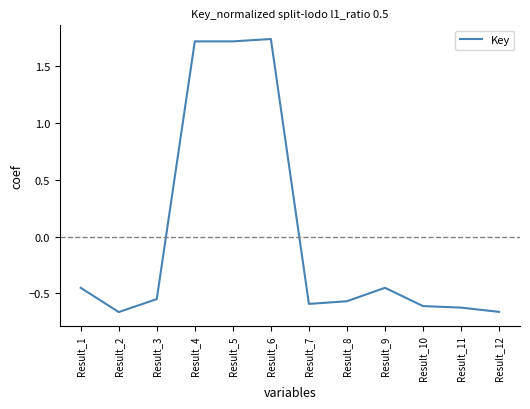

How many series are shown in this chart?

1